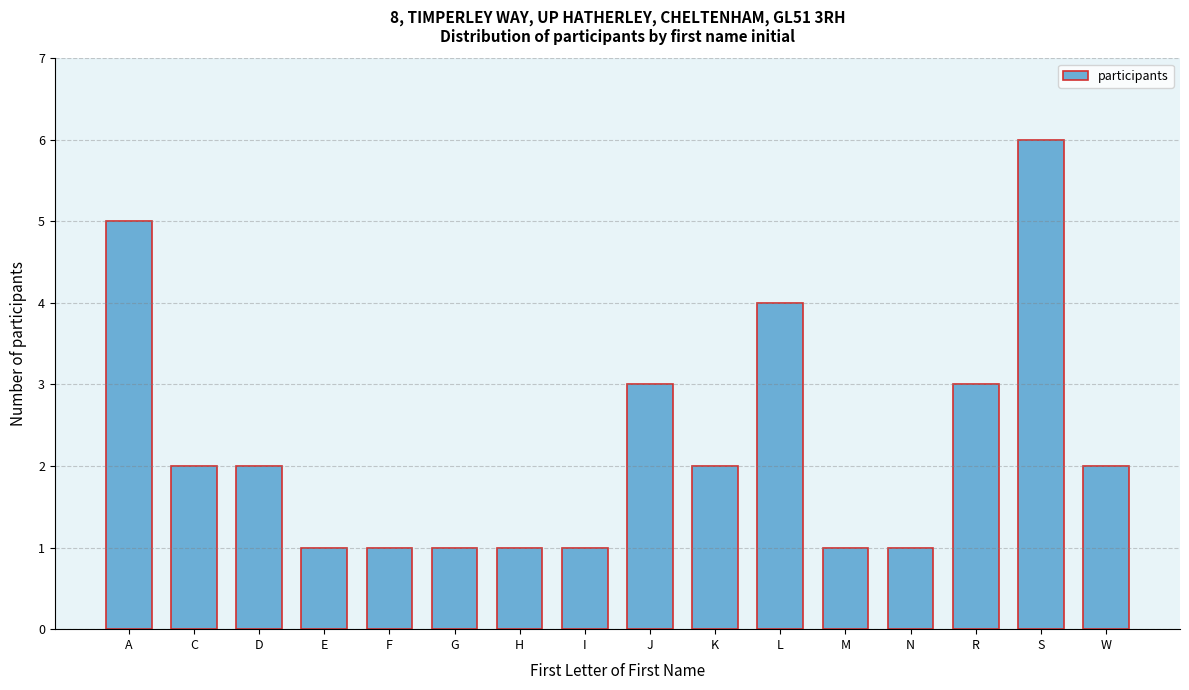

Reading right to left, extract all data points from this chart.

W=2	S=6	R=3	N=1	M=1	L=4	K=2	J=3	I=1	H=1	G=1	F=1	E=1	D=2	C=2	A=5